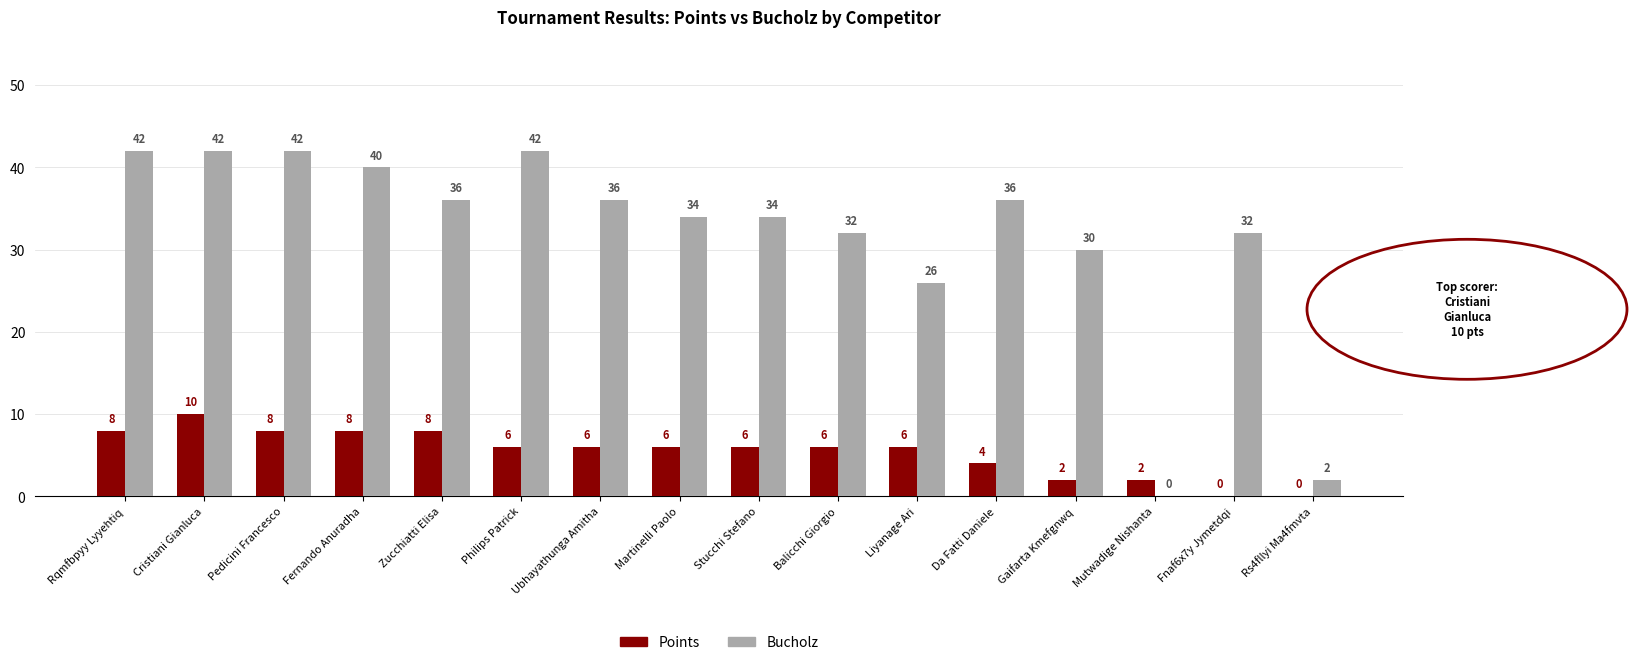

What is the difference between the Points values at Fernando Anuradha and Da Fatti Daniele?

4